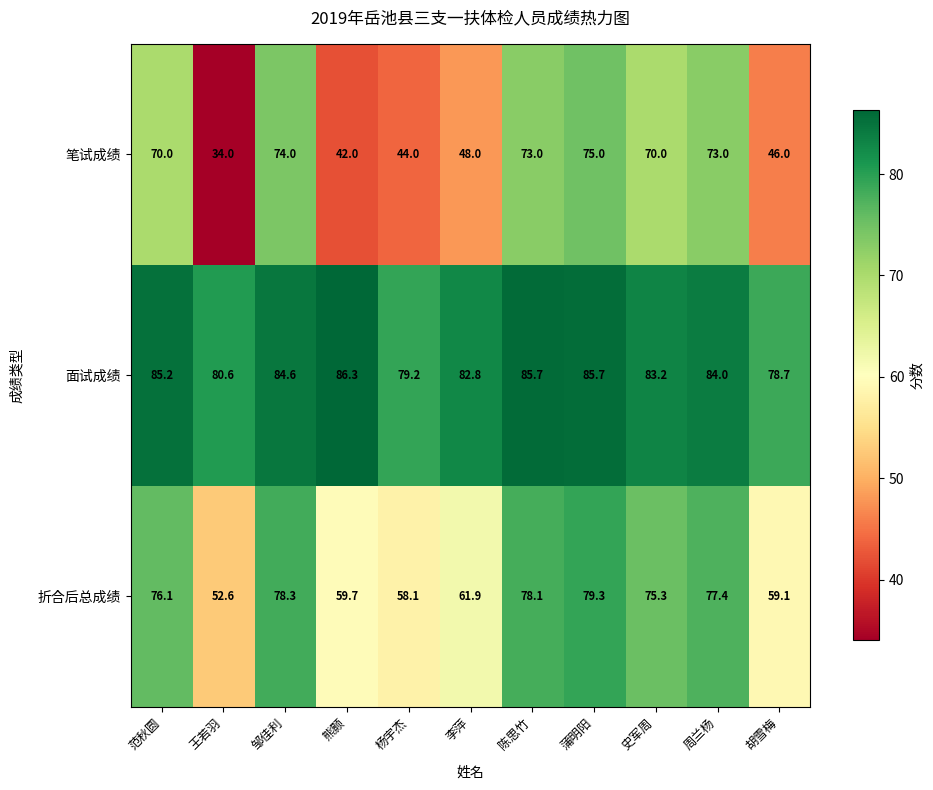

How many categories are shown in the chart?

11